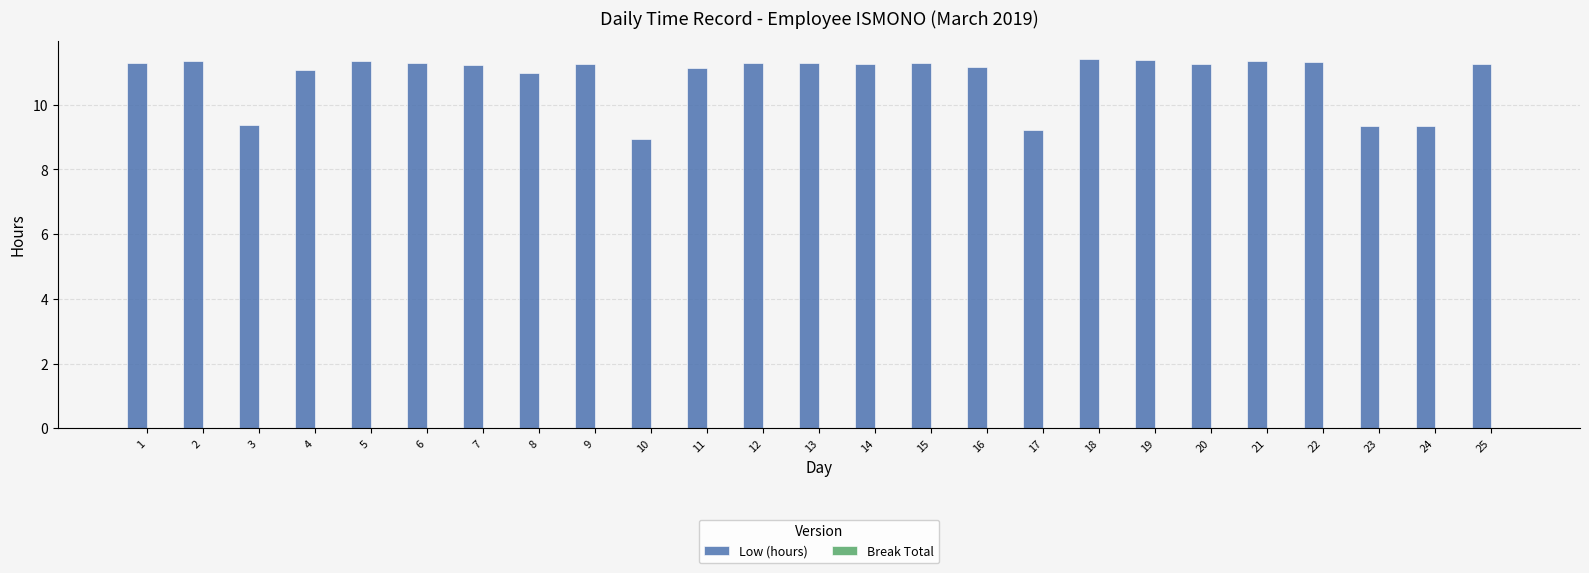

What is the difference between the second highest and second lowest values?

2.2